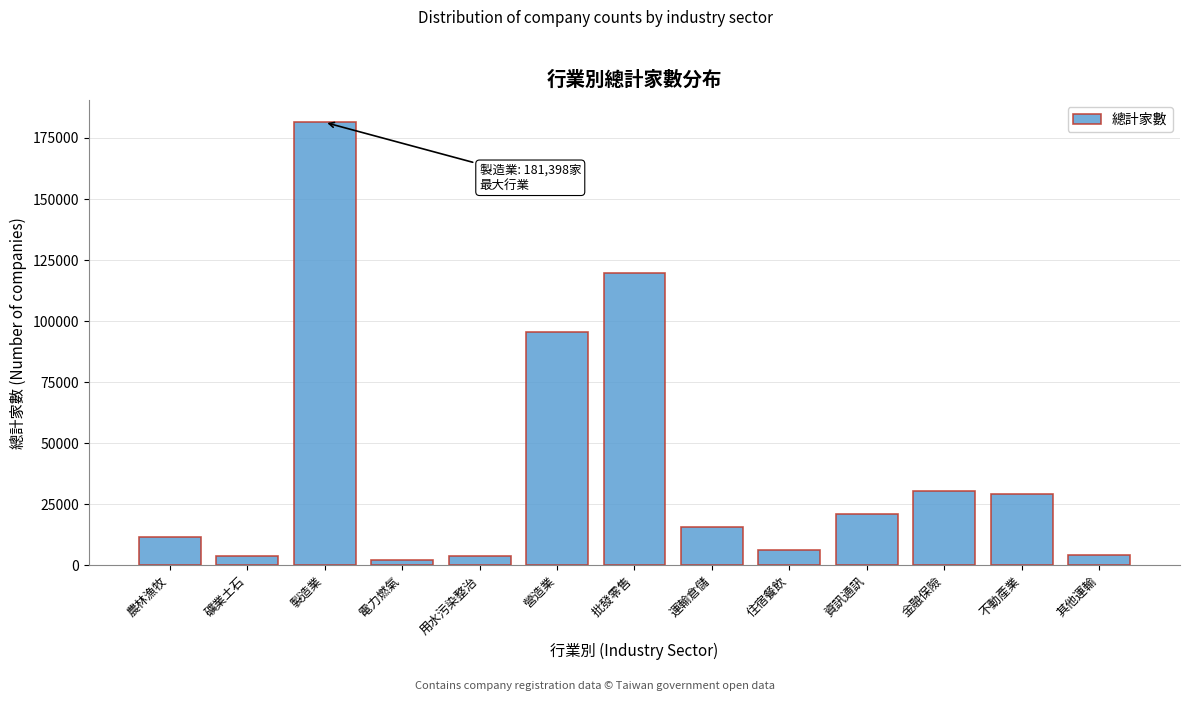

Between 資訊通訊 and 電力燃氣, which is larger?

資訊通訊